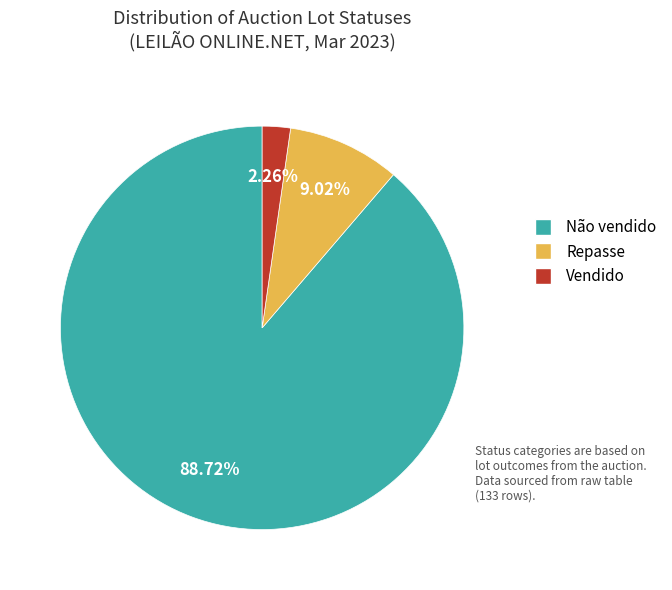

How many segments does this pie chart have?

3